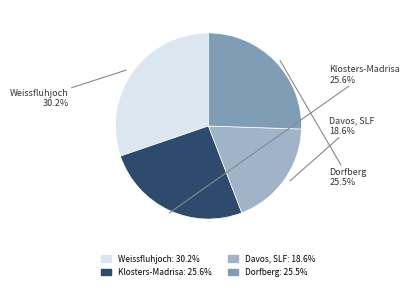

To the nearest percent, what portion does Weissfluhjoch represent?

30%